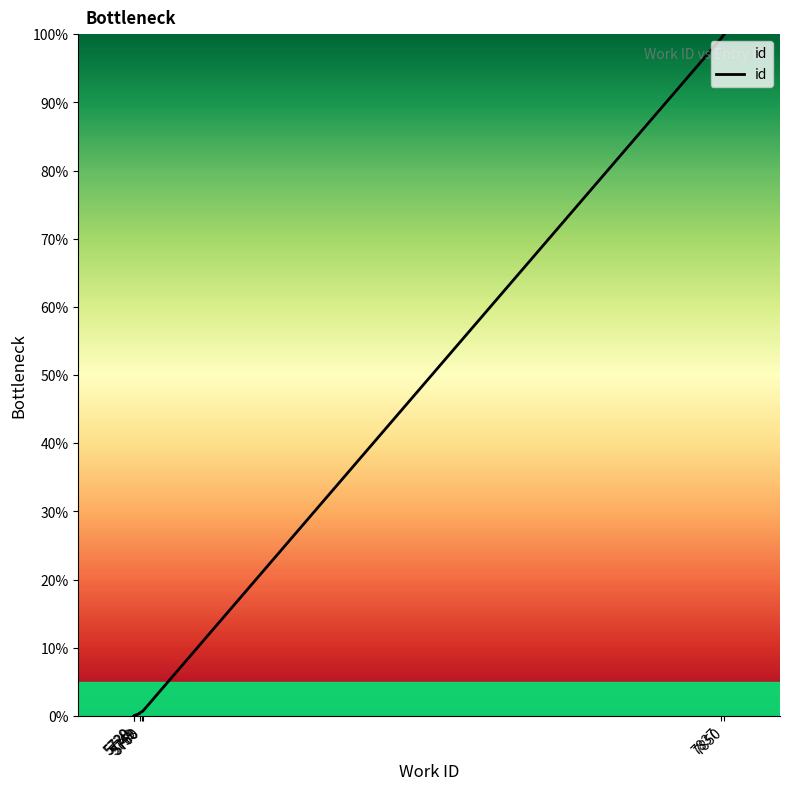

List the labels in order of value, largest first.

7850, 7837, 5760, 5758, 5749, 5749, 5730, 5730, 5730, 5729